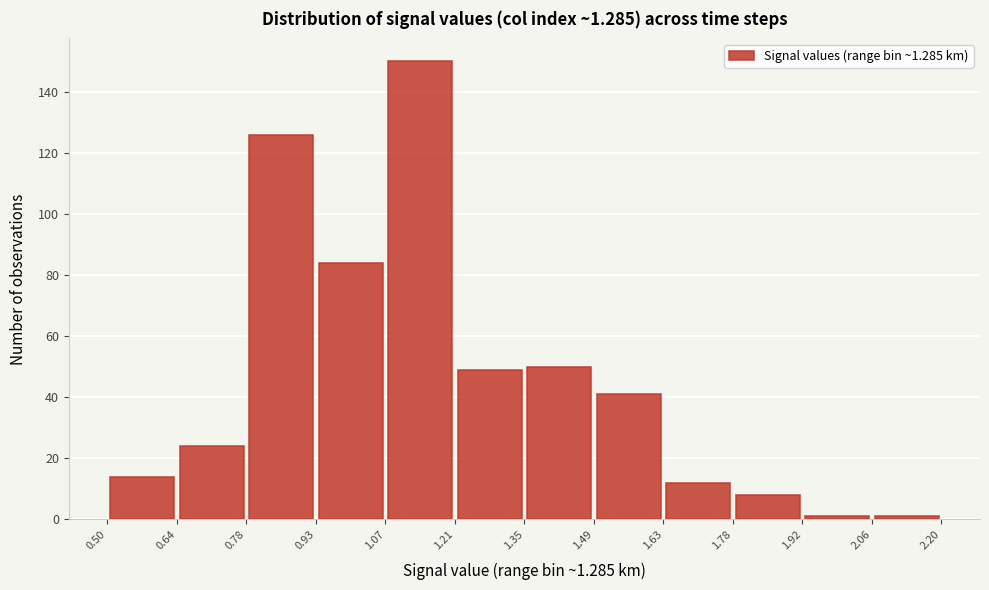

Which range on the x-axis has the tallest bar?

1.07 to 1.21